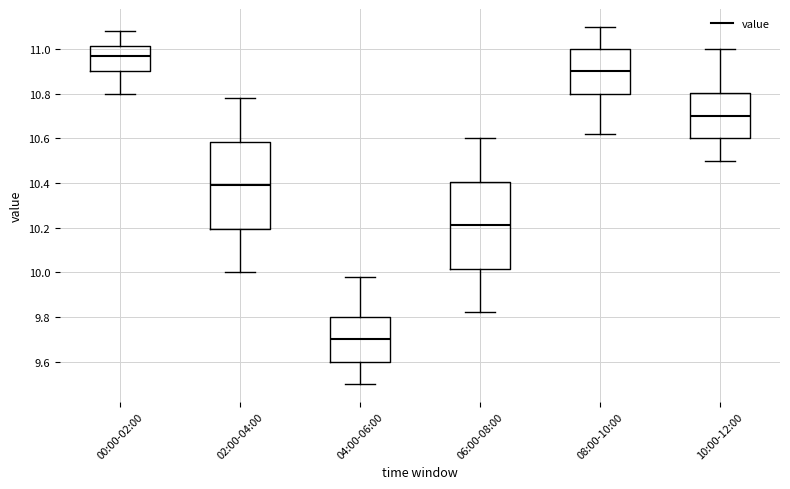

Reading left to right, transcribe this box plot: for each box, give where its median line is, the range the box spans, and where its two whiskers end, as read against the y-axis. The values are not printed on the chart, so give them approximately, as read against the axis.

00:00-02:00: median 10.98, box 10.90 to 11.02, whiskers 10.80 to 11.08
02:00-04:00: median 10.40, box 10.20 to 10.58, whiskers 10.00 to 10.78
04:00-06:00: median 9.70, box 9.60 to 9.80, whiskers 9.50 to 9.98
06:00-08:00: median 10.22, box 10.02 to 10.40, whiskers 9.82 to 10.60
08:00-10:00: median 10.90, box 10.80 to 11.00, whiskers 10.62 to 11.10
10:00-12:00: median 10.70, box 10.60 to 10.80, whiskers 10.50 to 11.00